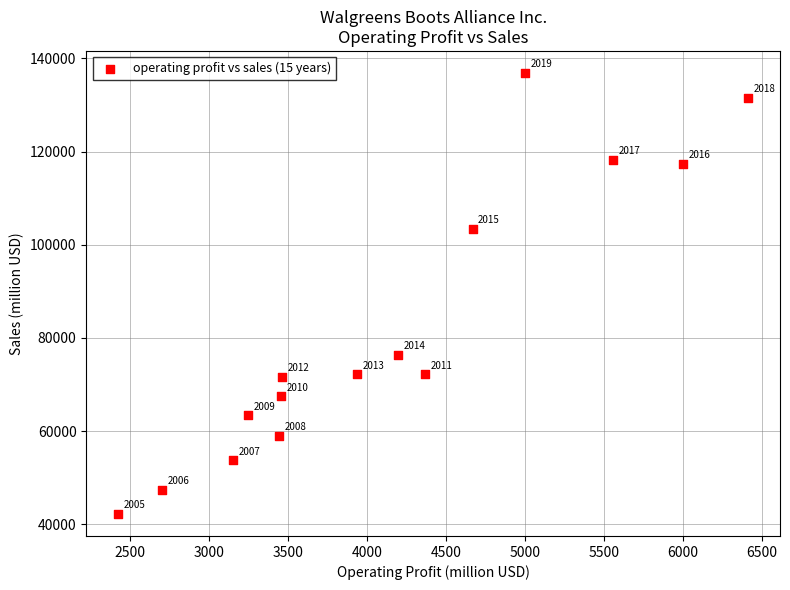

What Y value in the scatter plot is closest to 89534?

76392